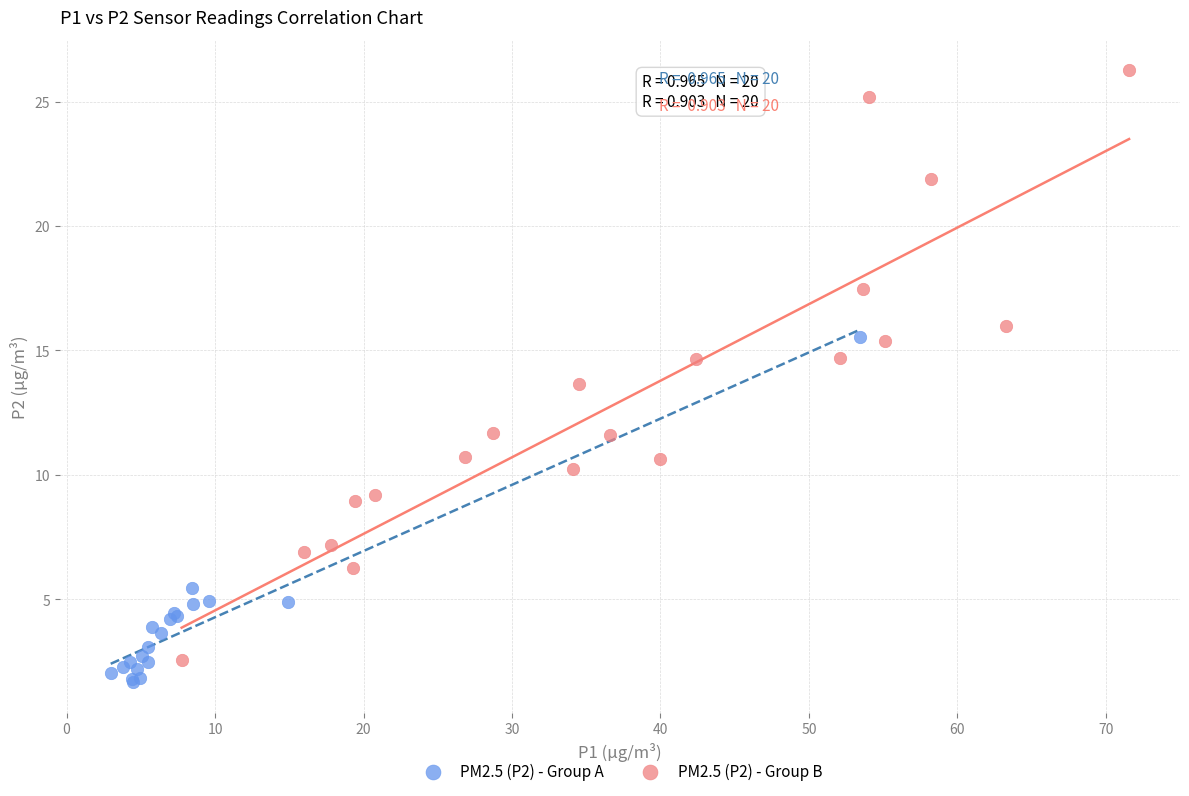

Which series contains the highest Y value?

PM2.5 (P2) - Group B